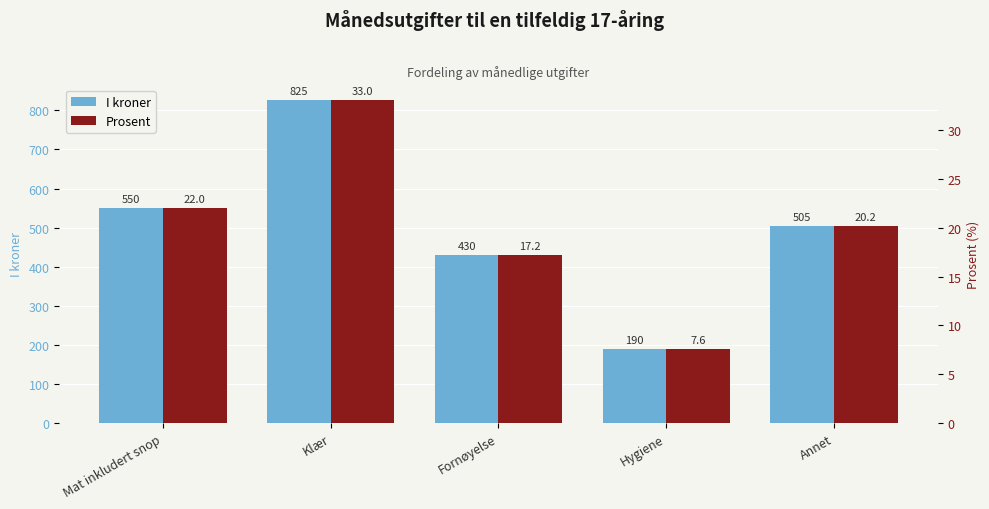

What is the highest value of the I kroner series?

825.0